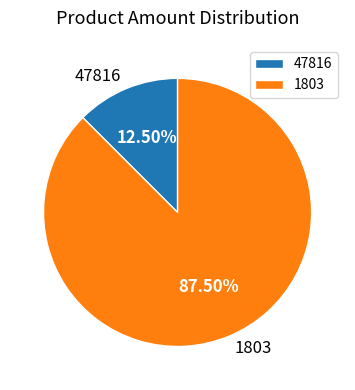

Approximately how many times larger is the value at 1803 compared to 47816?

7.0